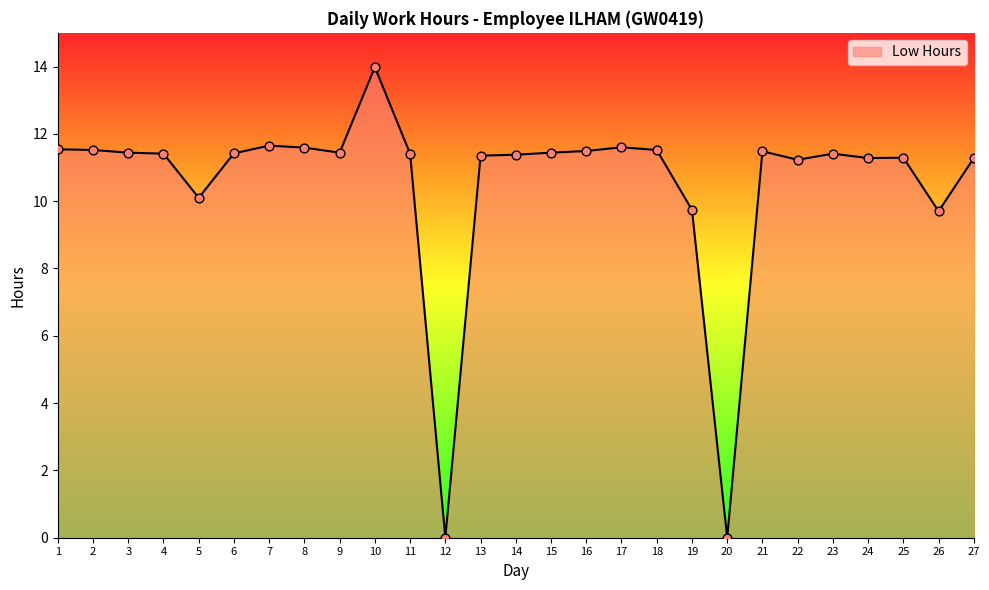

Between 25 and 26, which is larger?

25